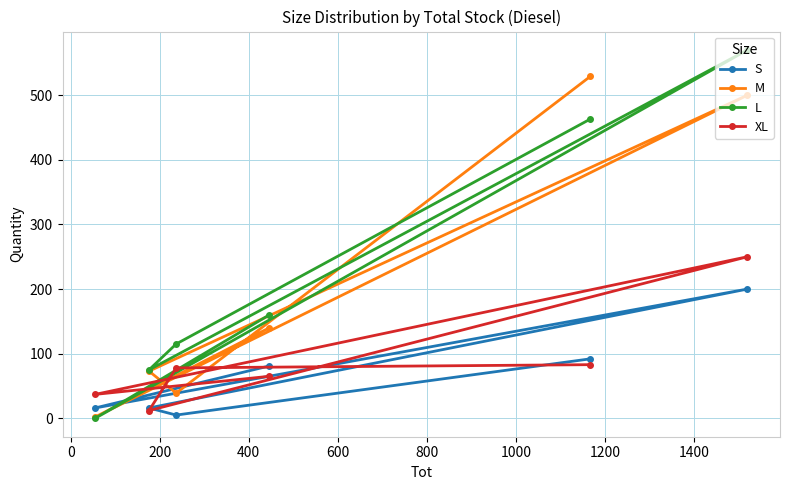

How many times do M and XL cross each other?

4